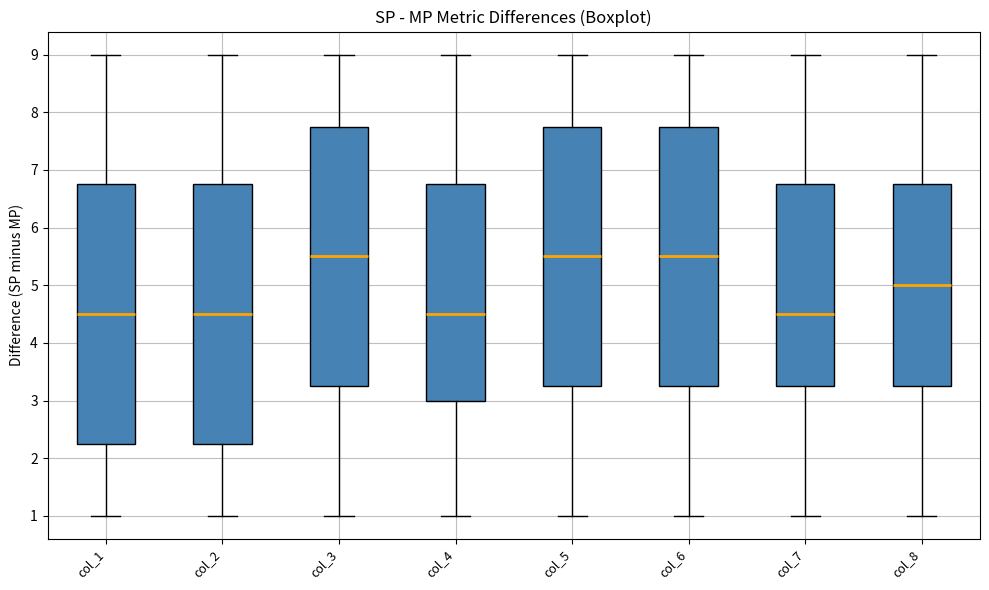

Reading left to right, read every box against the y-axis: the position of its median line, the range the box covers, and the ends of its whiskers. The values are not printed on the chart, so give them approximately, as read against the axis.

col_1: median 4.5, box 2.3 to 6.8, whiskers 1.0 to 9.0
col_2: median 4.5, box 2.3 to 6.8, whiskers 1.0 to 9.0
col_3: median 5.5, box 3.3 to 7.8, whiskers 1.0 to 9.0
col_4: median 4.5, box 3.0 to 6.8, whiskers 1.0 to 9.0
col_5: median 5.5, box 3.3 to 7.8, whiskers 1.0 to 9.0
col_6: median 5.5, box 3.3 to 7.8, whiskers 1.0 to 9.0
col_7: median 4.5, box 3.3 to 6.8, whiskers 1.0 to 9.0
col_8: median 5.0, box 3.3 to 6.8, whiskers 1.0 to 9.0